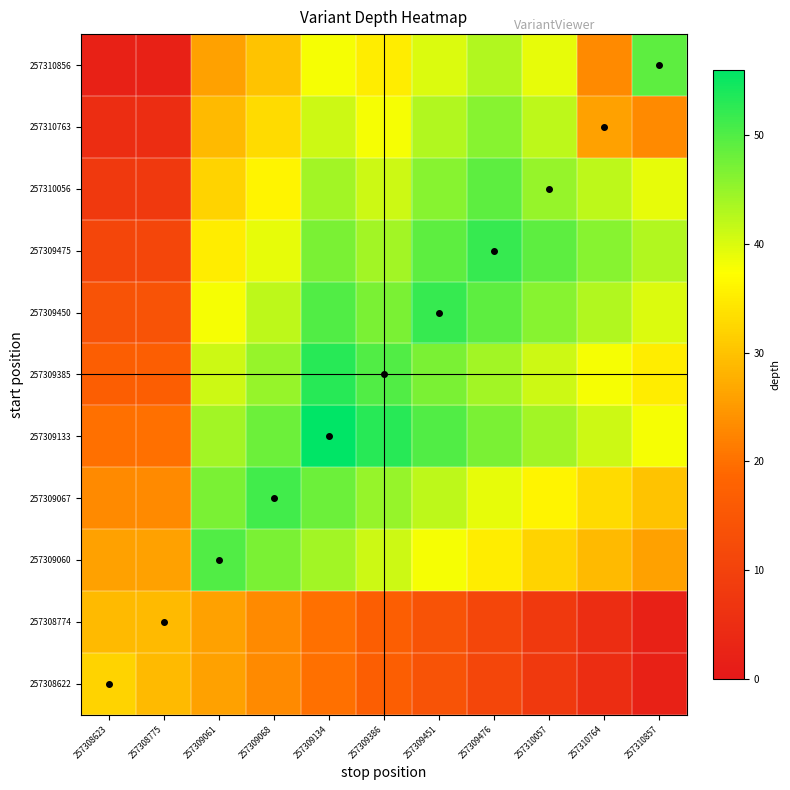

What is the spread (max minus min) of values at 257310857?

47